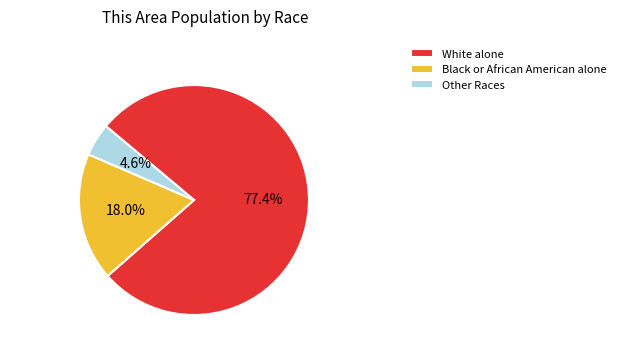

Between Black or African American alone and Other Races, which is larger?

Black or African American alone